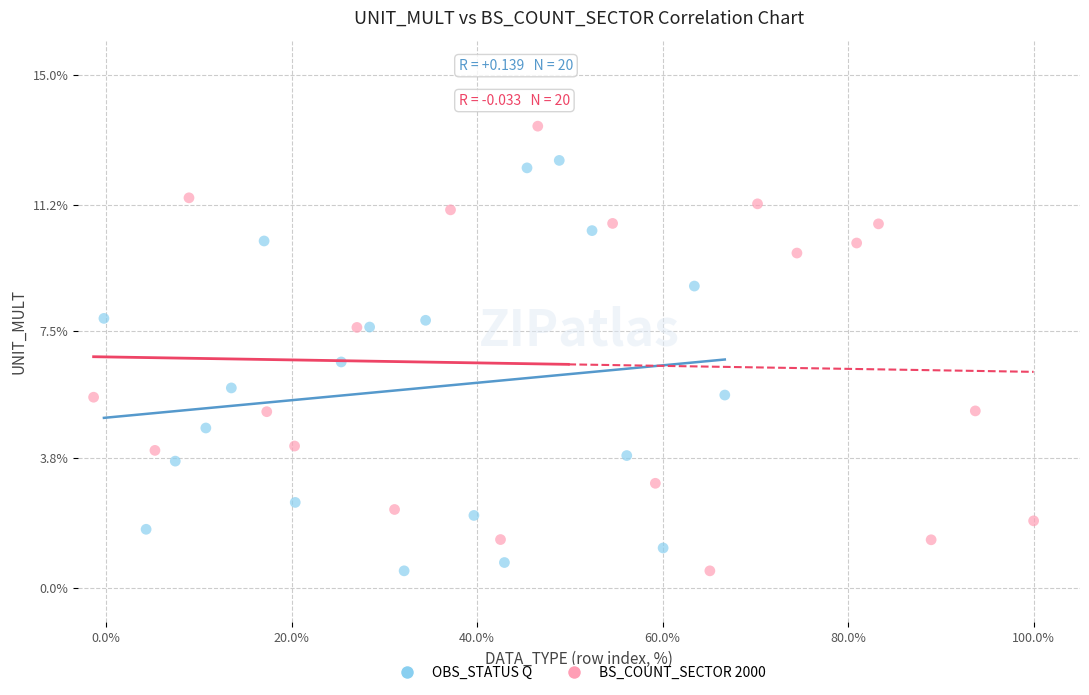

Which series contains the highest Y value?

BS_COUNT_SECTOR 2000